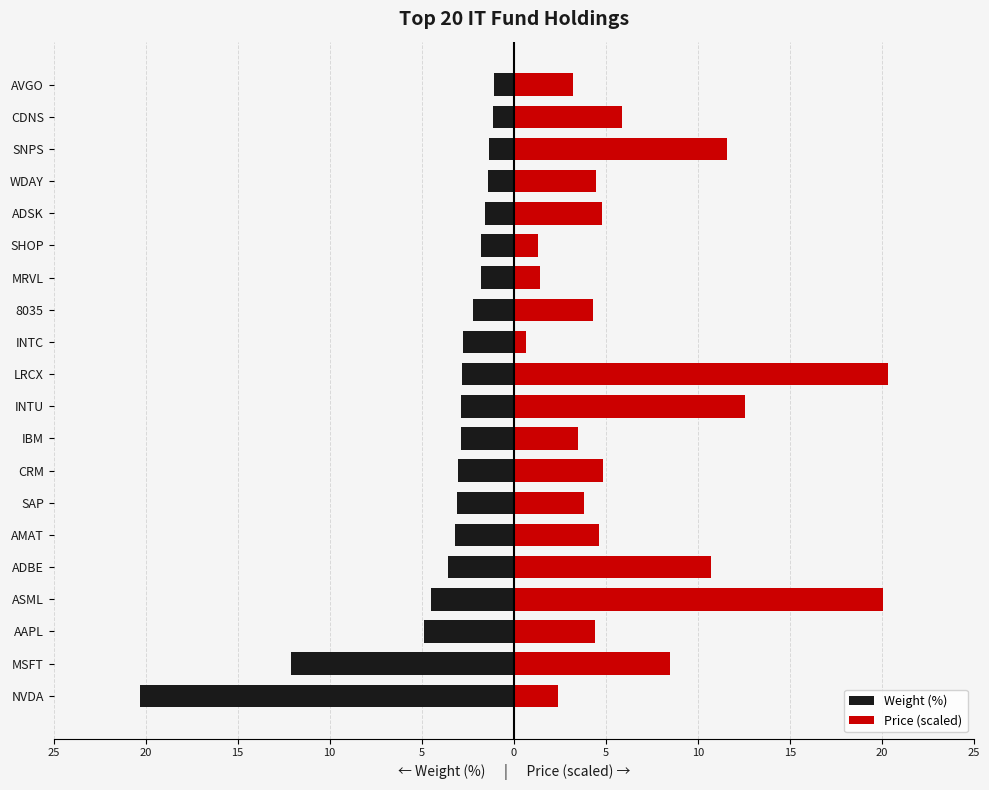

Is it true that Price (scaled) equals 14.8 at ADBE?

False